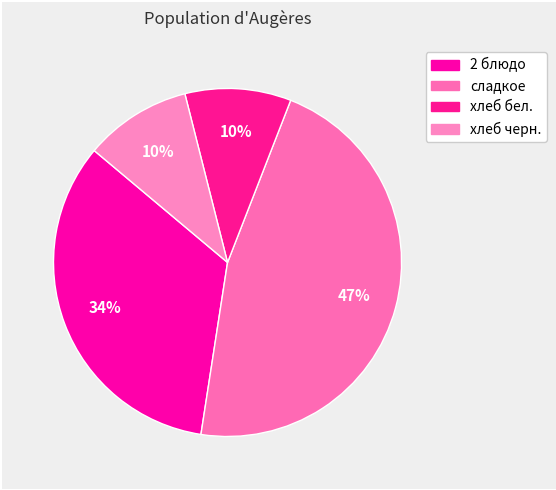

What percentage is the хлеб черн. slice, to the nearest percent?

10%